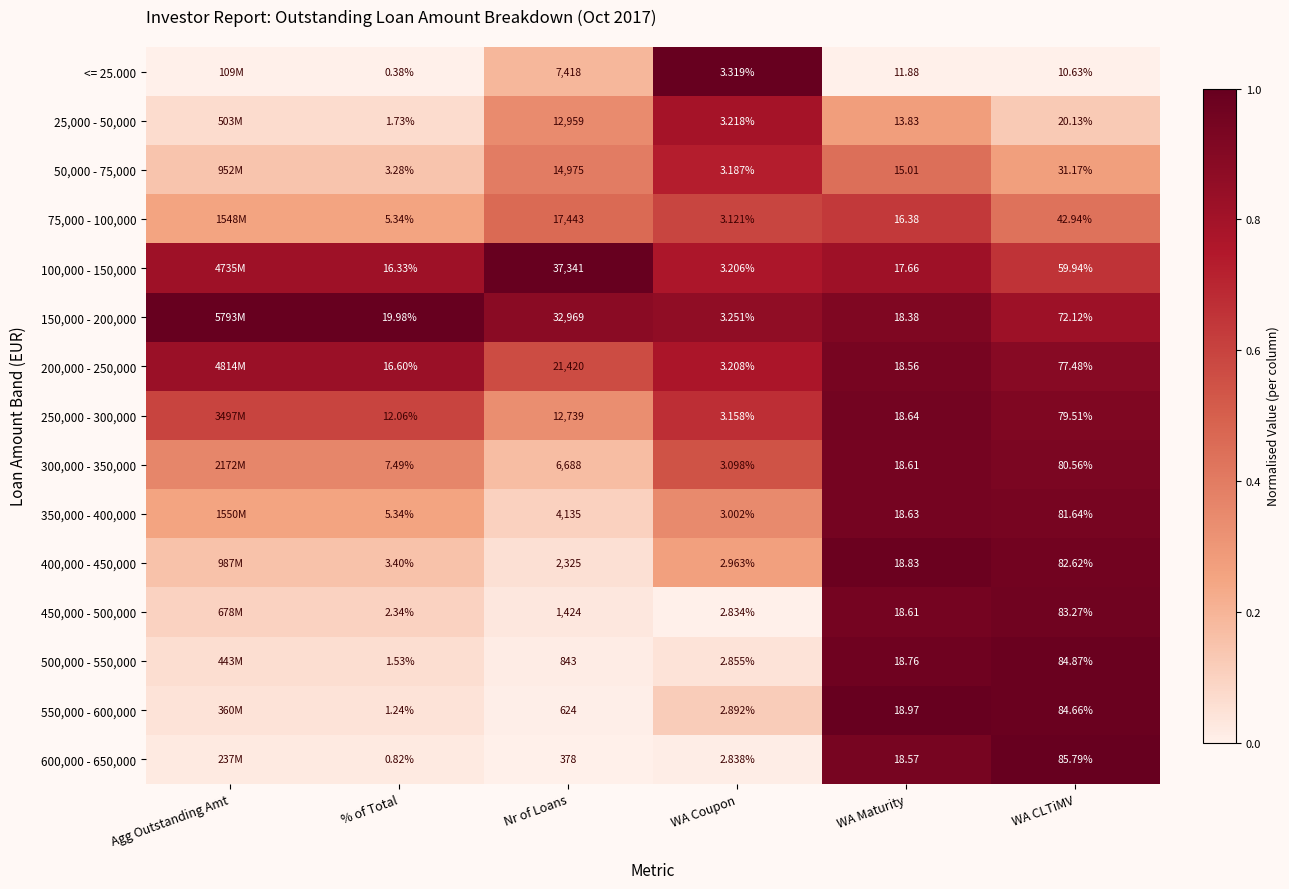

Is the value of 200,000 - 250,000 at WA CLTiMV greater than the value of 400,000 - 450,000 at WA CLTiMV?

No